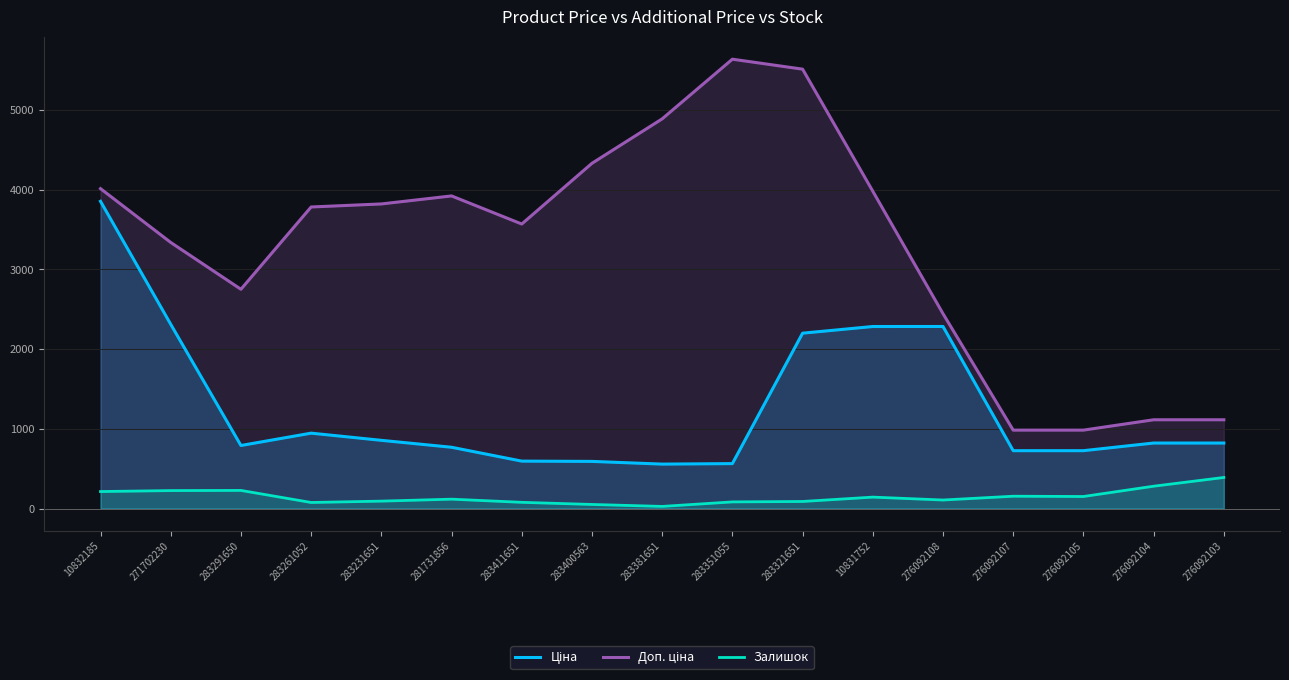

Which series has the widest spread of values?

Доп. ціна